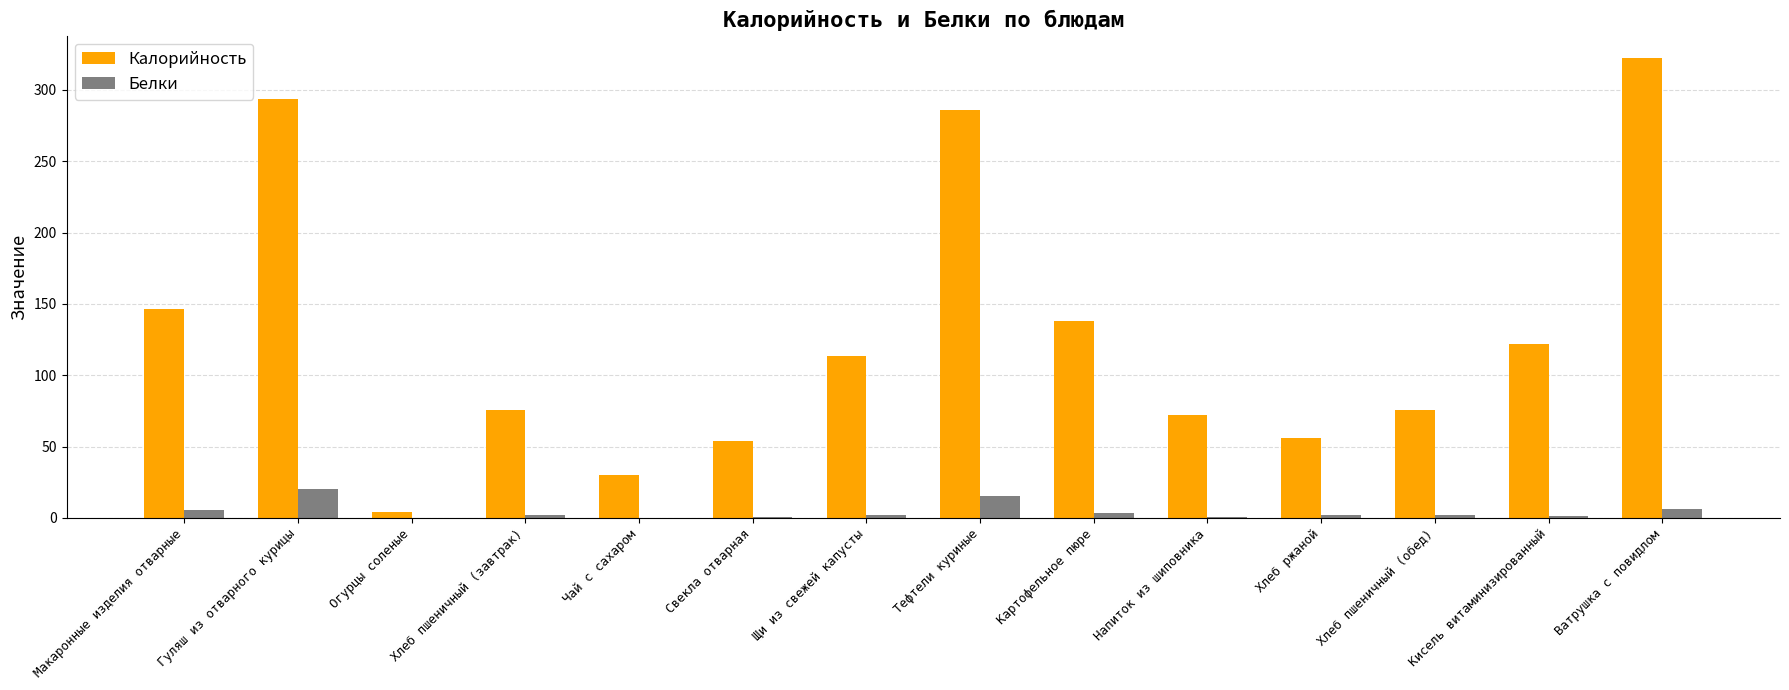

What is the sum of all Белки values?

62.4